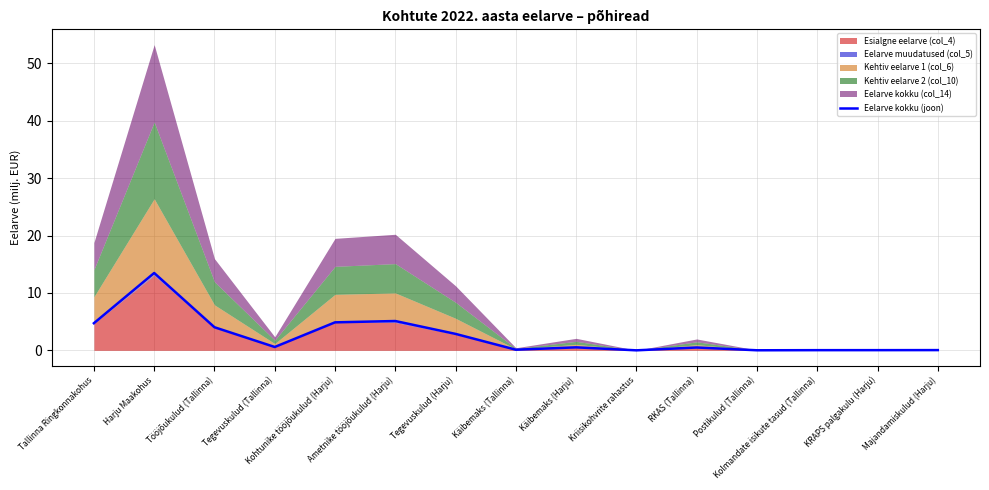

True or false: there are more than 2 points higher than both neighbors.

True